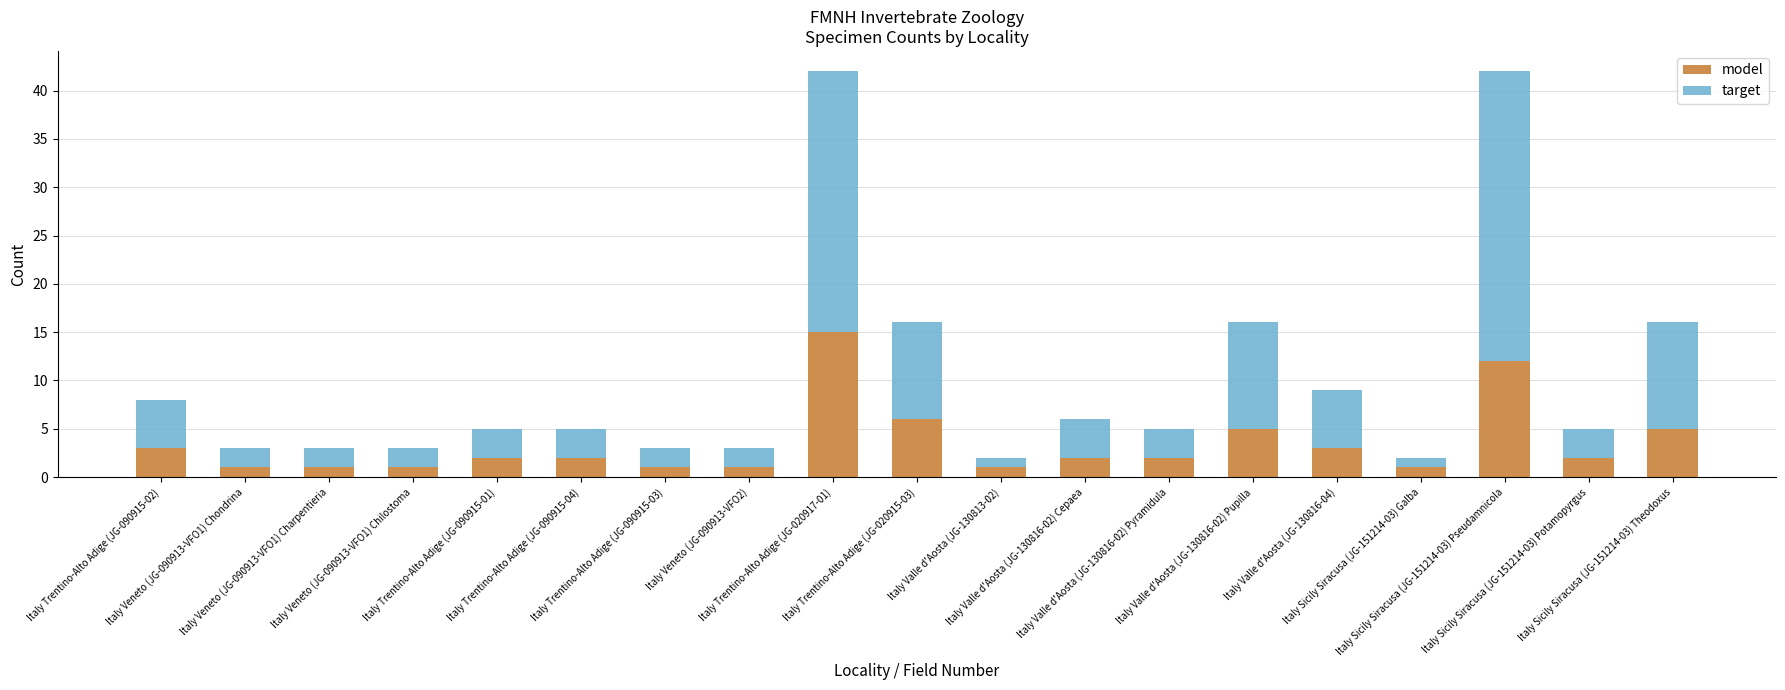

What is the average value of the model series?

3